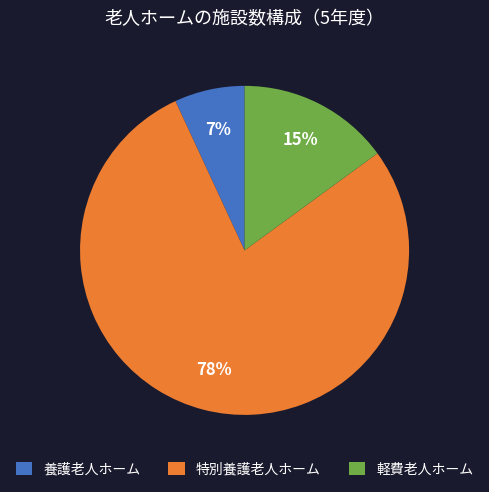

The 特別養護老人ホーム slice represents 66% of the pie. True or false?

False